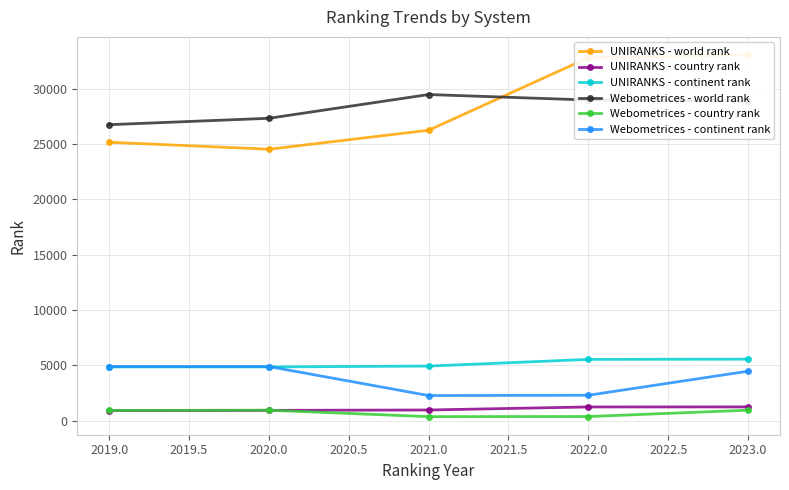

True or false: UNIRANKS - country rank and Webometrices - continent rank intersect in this chart.

False